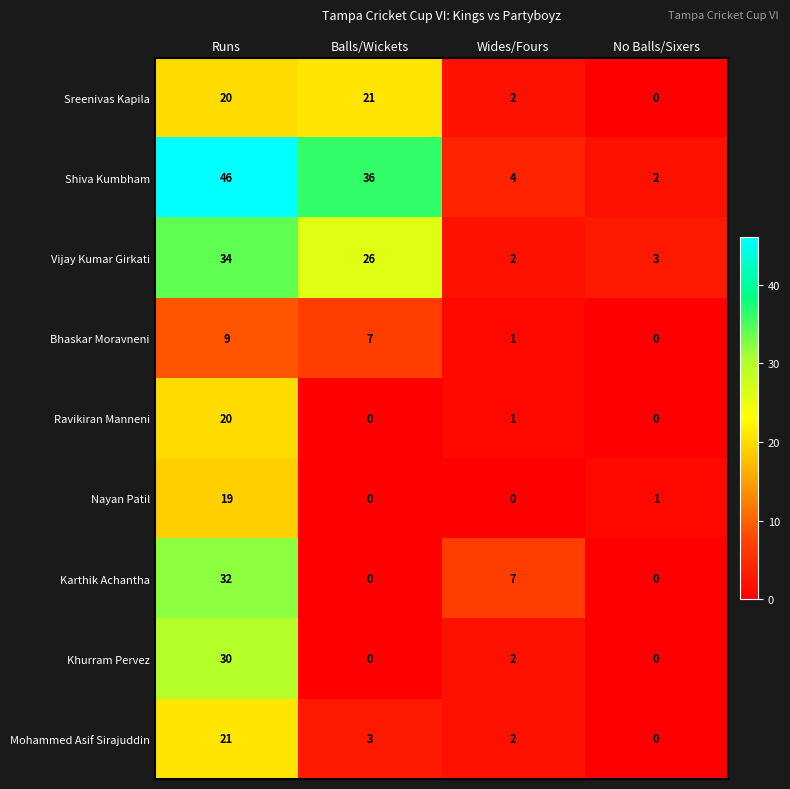

Which category has the highest value across all series?

Runs